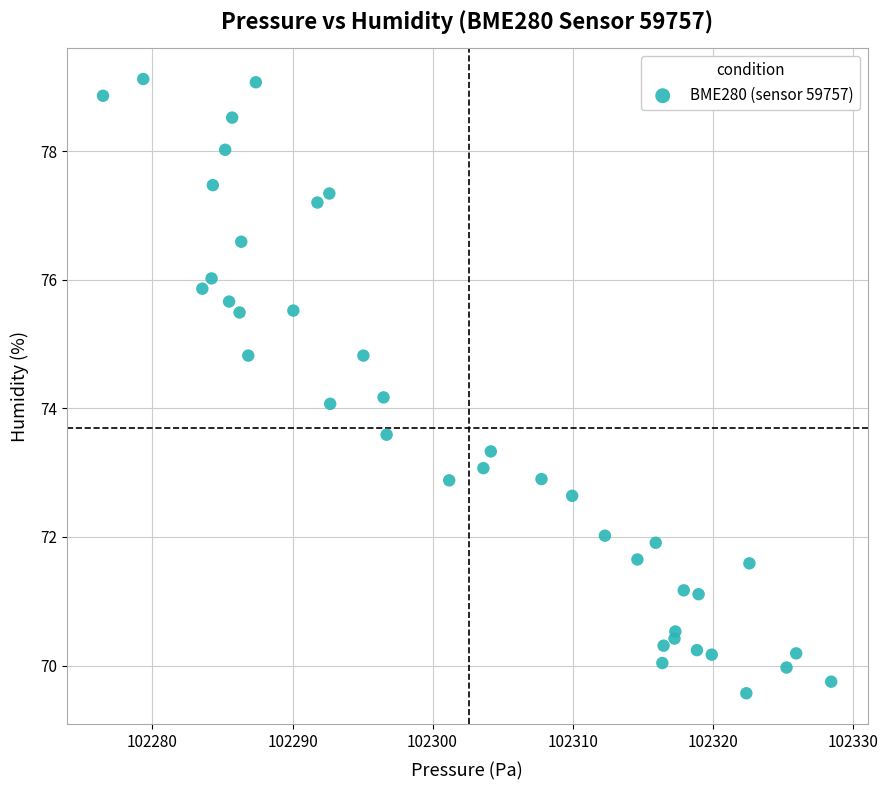

What is the range of X values (max minus min)?

52.0